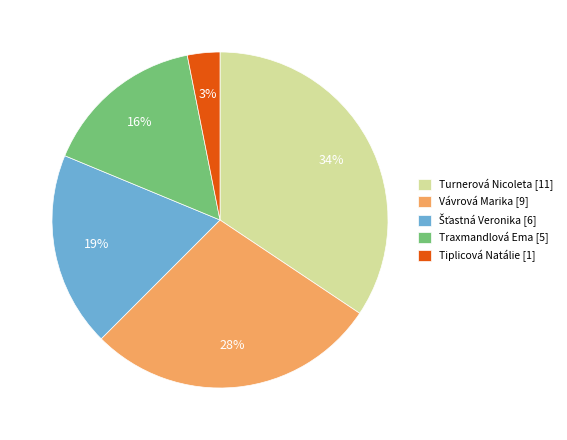

Is it true that Turnerová Nicoleta is 44% of the pie?

False